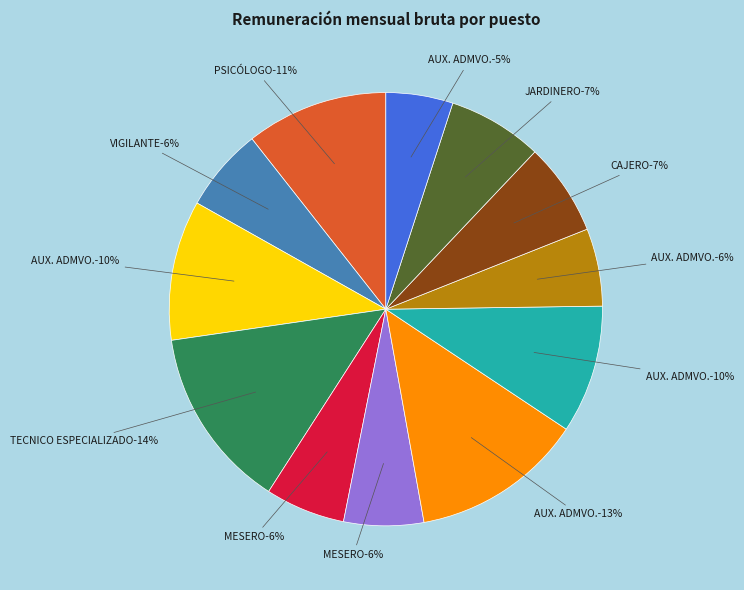

To the nearest percent, what is the average slice percentage?

8%